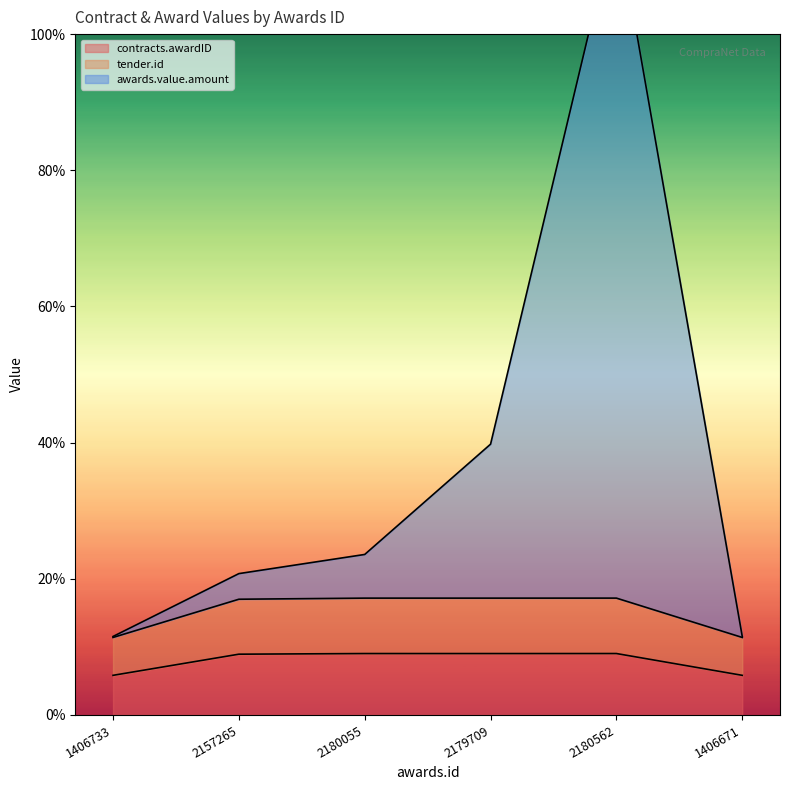

Reading right to left, list all the values displayed in this chart.

contracts.awardID: 5.8	9.0	9.0	9.0	8.9	5.8
tender.id: 11.4	17.2	17.2	17.2	17.0	11.4
awards.value.amount: 11.5	117.2	39.8	23.6	20.8	11.5